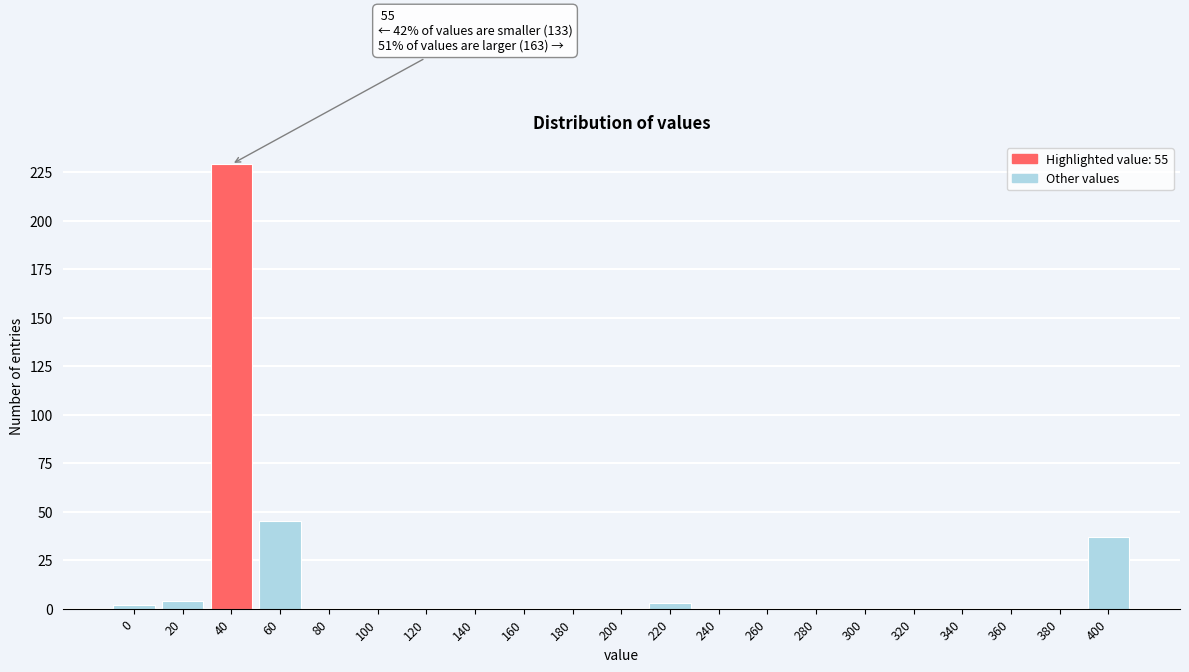

Reading left to right, extract all data points from this chart.

0=2	20=4	40=229	60=45	80=0	100=0	120=0	140=0	160=0	180=0	200=0	220=3	240=0	260=0	280=0	300=0	320=0	340=0	360=0	380=0	400=37